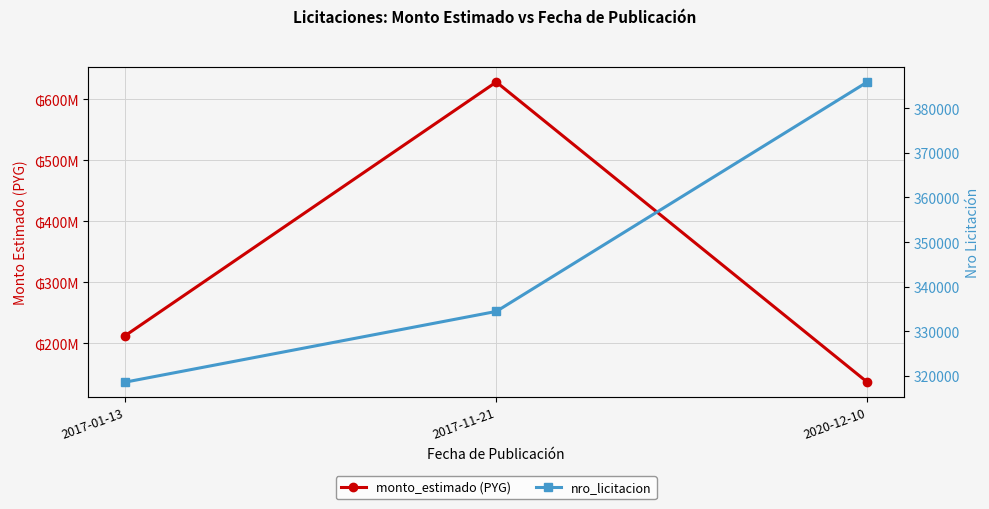

At which label does monto_estimado (PYG) reach its minimum?

2020-12-10